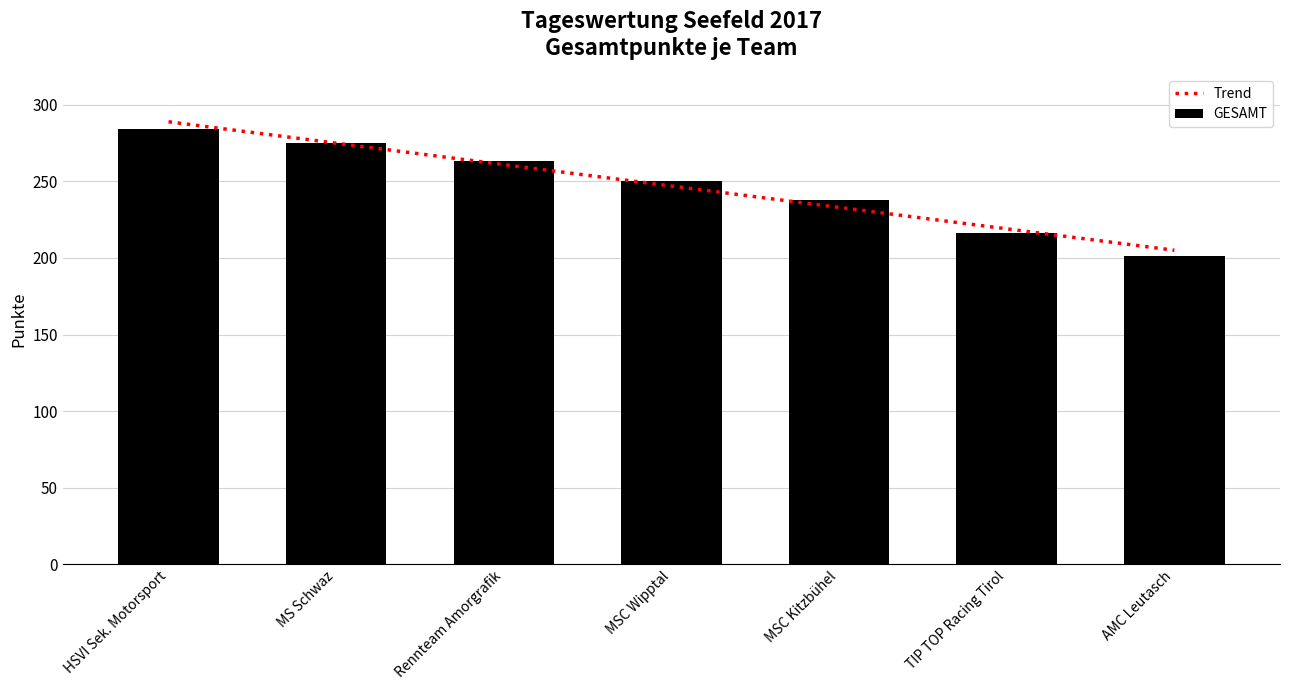

What is the value of the 5th bar from the left?

237.7